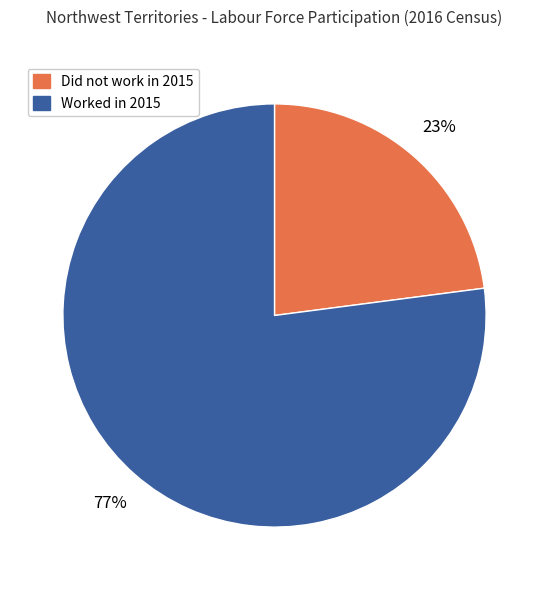

How many segments does this pie chart have?

2